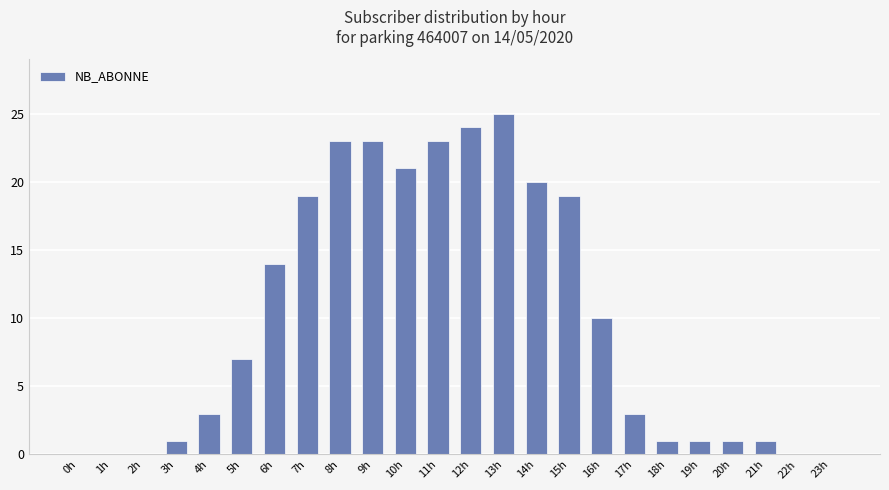

Count the number of categories in the chart.

24